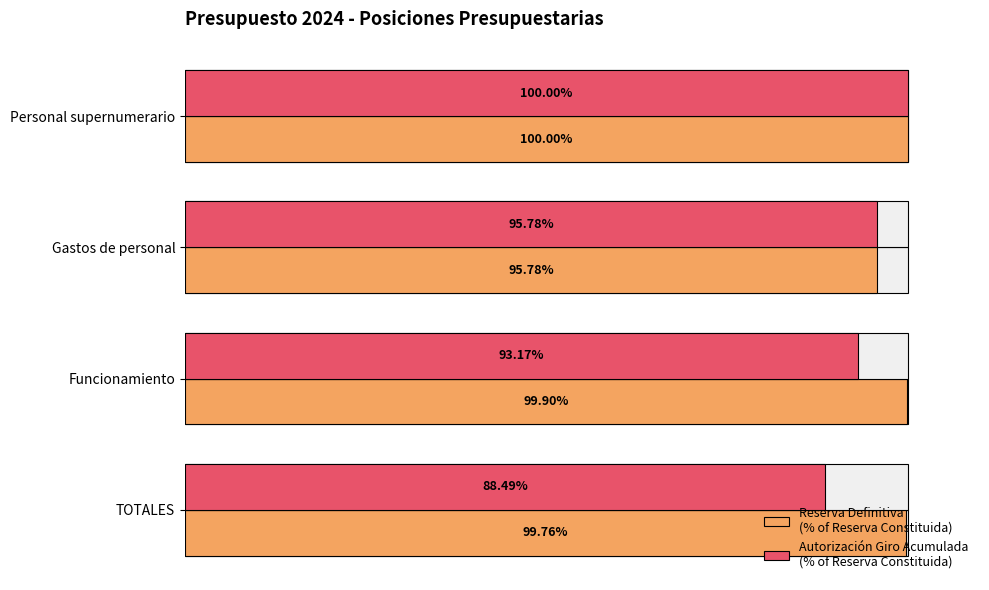

How many data points does each series have?

4